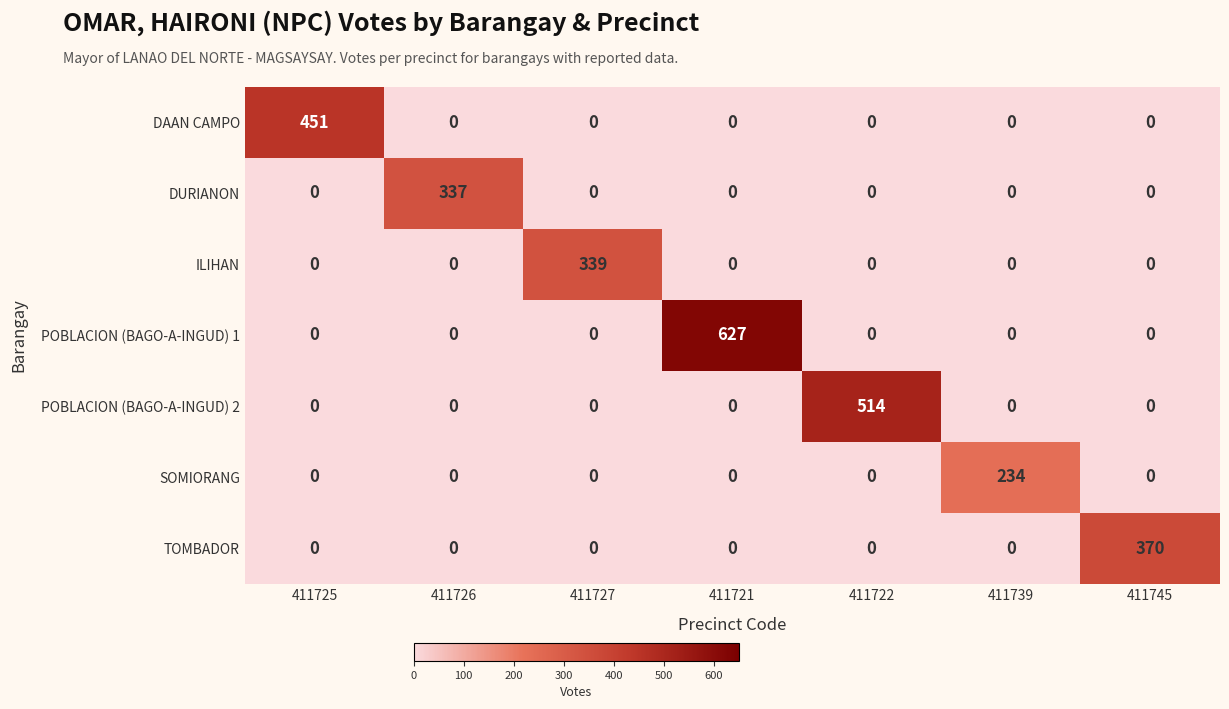

At how many categories does at least one series exceed 367?

4